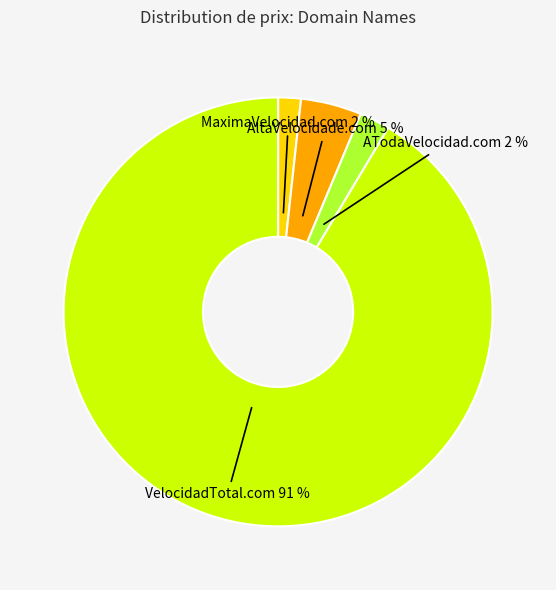

The AltaVelocidade.com slice represents 5% of the pie. True or false?

True